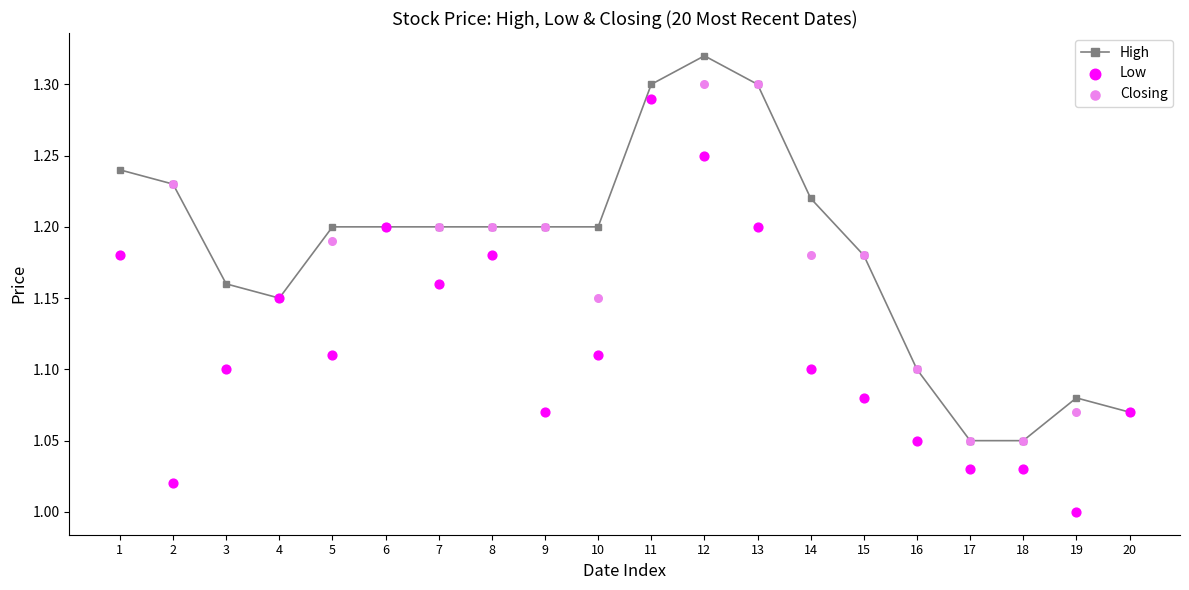

Which series has the largest Y range (max minus min)?

Low